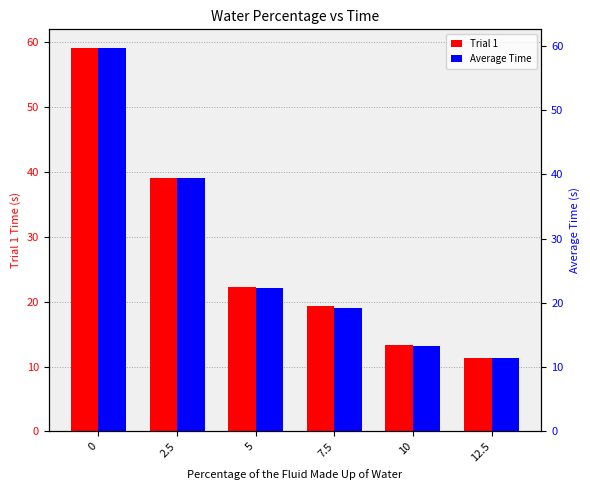

Between 5 and 7.5, which series saw the biggest shift?

Average Time